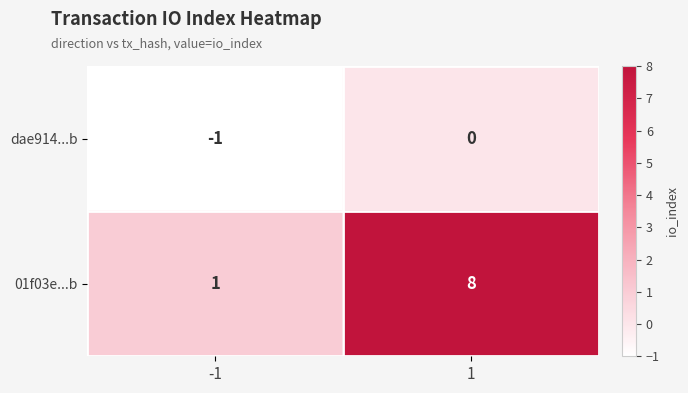

What is the spread (max minus min) of values at 1?

8